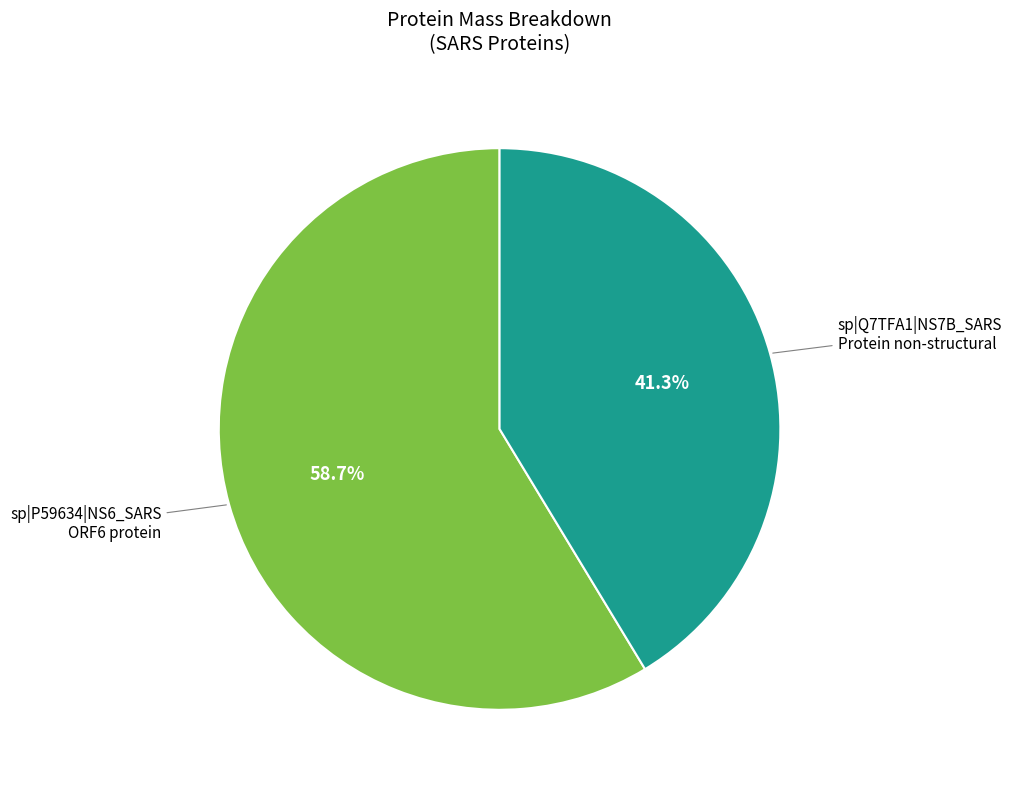

Is there a majority slice in this chart?

Yes